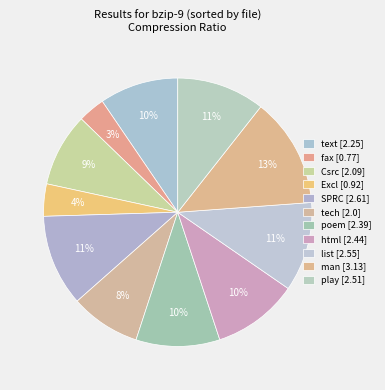

What percentage is the Excl slice, to the nearest percent?

4%